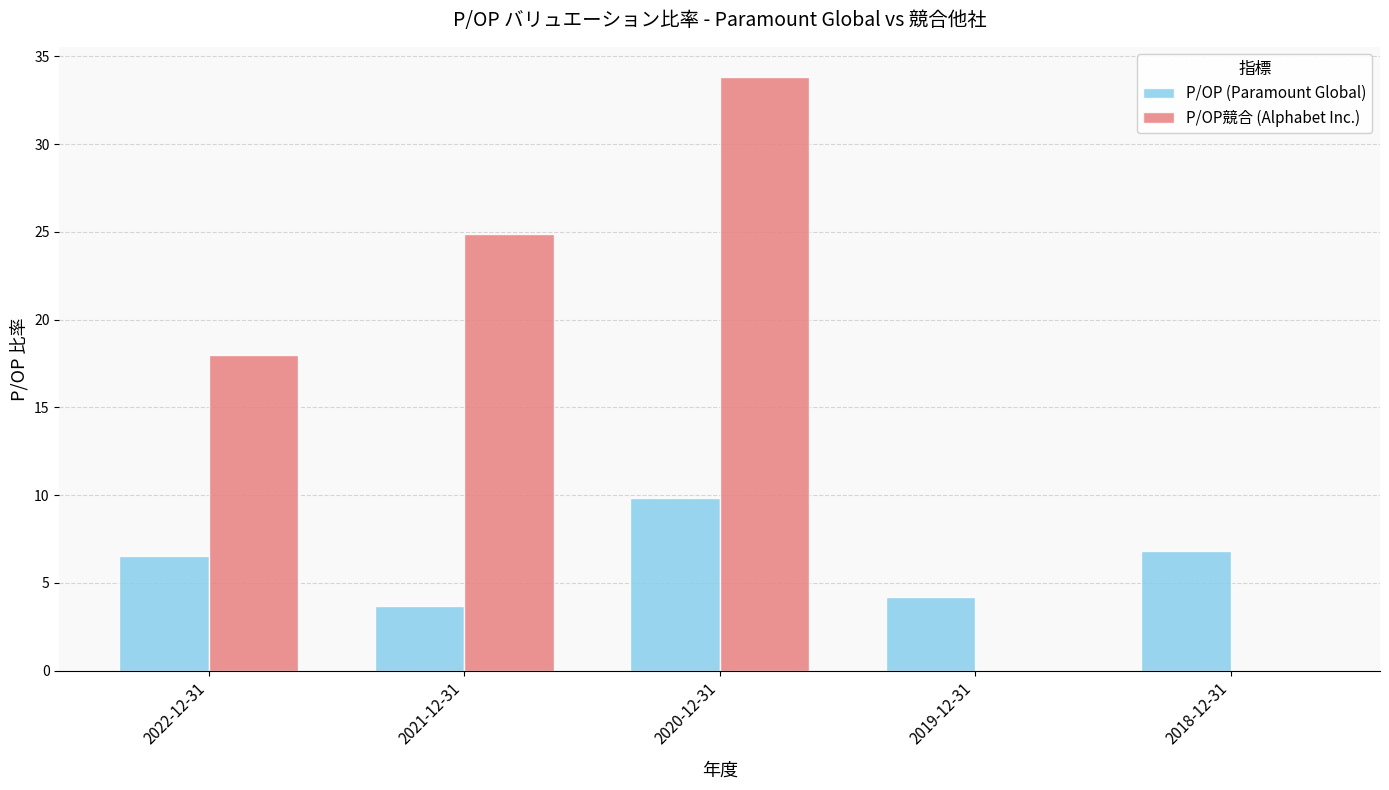

Reading left to right, transcribe all the data shown in this chart.

P/OP (Paramount Global): 6.5	3.7	9.8	4.2	6.8
P/OP競合 (Alphabet Inc.): 18.0	24.9	33.9	0.0	0.0